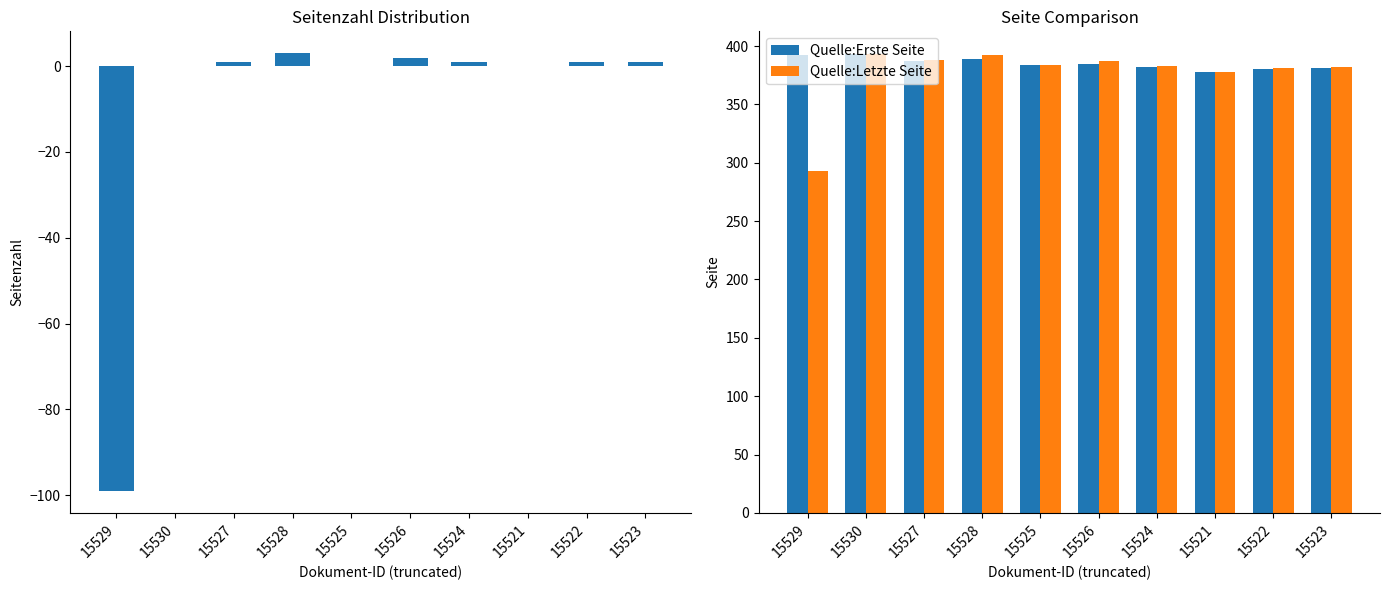

What is the smallest value displayed?

-99